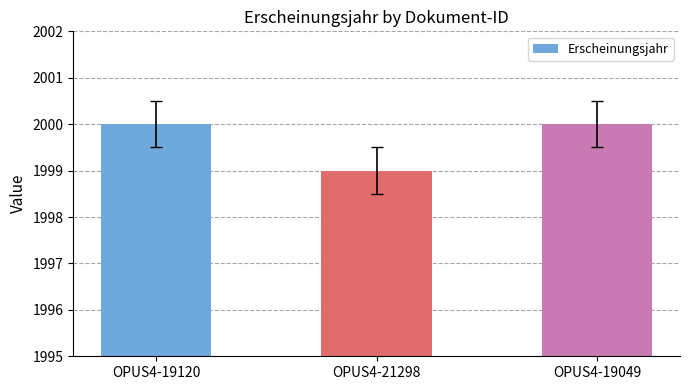

The value at OPUS4-19120 is 2000. True or false?

True